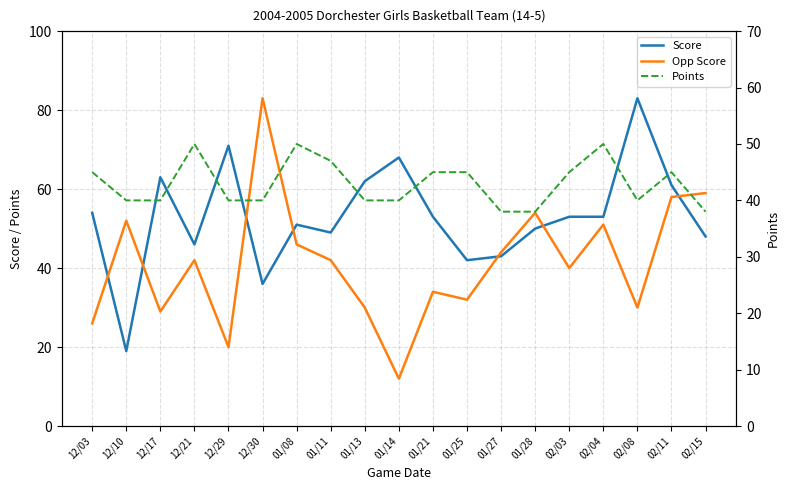

What is the label of the 19th point from the right?

12/03